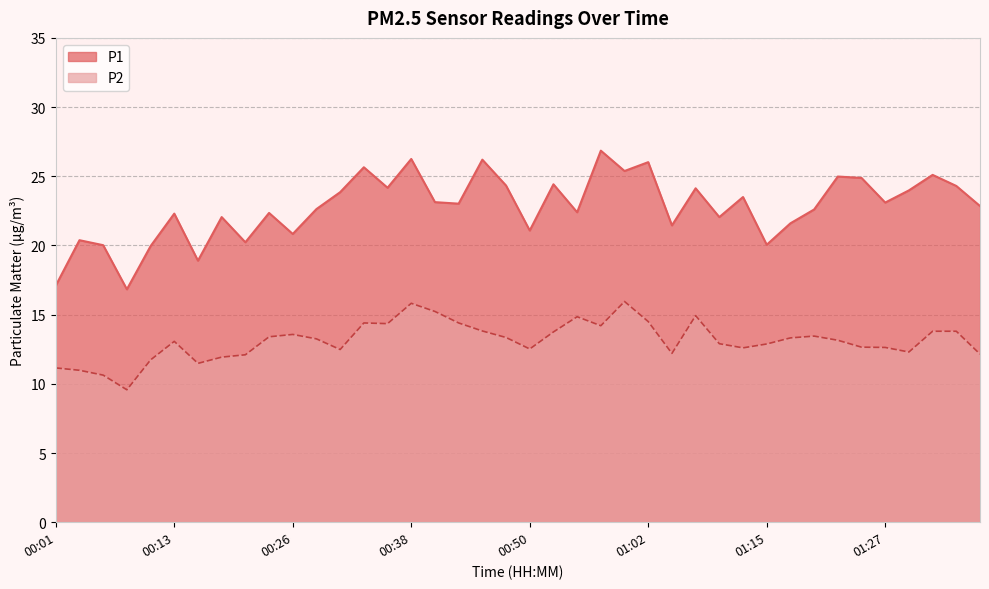

Reading right to left, extract all data points from this chart.

P1: 01:37=22.9	01:34=24.3	01:32=25.1	01:29=24.0	01:27=23.1	01:24=24.9	01:22=25.0	01:20=22.6	01:17=21.6	01:15=20.1	01:12=23.5	01:10=22.1	01:07=24.1	01:05=21.4	01:02=26.0	01:00=25.4	00:57=26.9	00:55=22.4	00:53=24.4	00:50=21.1	00:48=24.3	00:45=26.2	00:43=23.0	00:40=23.1	00:38=26.2	00:35=24.2	00:33=25.6	00:31=23.9	00:28=22.6	00:26=20.8	00:23=22.4	00:21=20.2	00:18=22.1	00:16=18.9	00:13=22.3	00:11=19.9	00:09=16.8	00:06=20.0	00:03=20.4	00:01=17.1
P2: 01:37=12.2	01:34=13.8	01:32=13.8	01:29=12.3	01:27=12.6	01:24=12.7	01:22=13.2	01:20=13.4	01:17=13.3	01:15=12.9	01:12=12.6	01:10=12.9	01:07=14.9	01:05=12.2	01:02=14.5	01:00=15.9	00:57=14.2	00:55=14.8	00:53=13.8	00:50=12.5	00:48=13.3	00:45=13.8	00:43=14.4	00:40=15.2	00:38=15.8	00:35=14.3	00:33=14.4	00:31=12.5	00:28=13.2	00:26=13.6	00:23=13.4	00:21=12.1	00:18=11.9	00:16=11.5	00:13=13.1	00:11=11.7	00:09=9.6	00:06=10.6	00:03=11.0	00:01=11.2